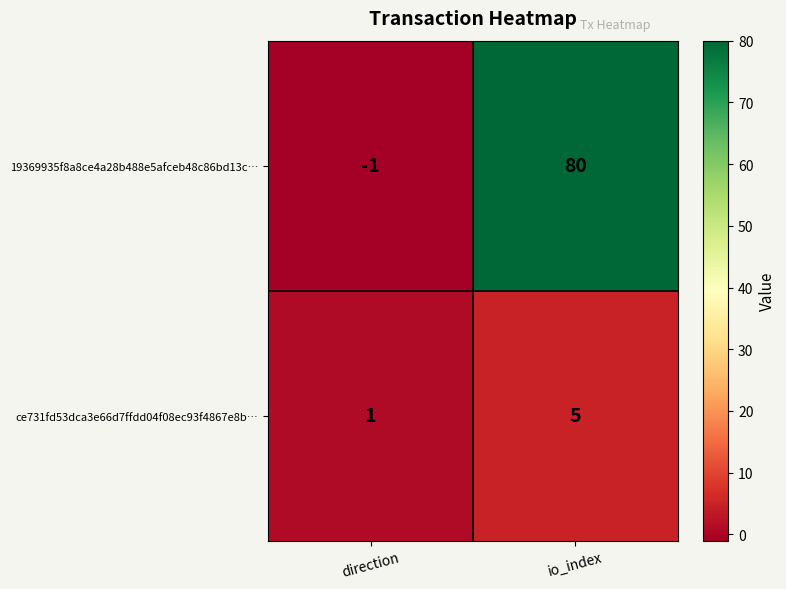

The ce731fd53dca3e66d7ffdd04f08ec93f4867e8b… series shows 5 at io_index. True or false?

True